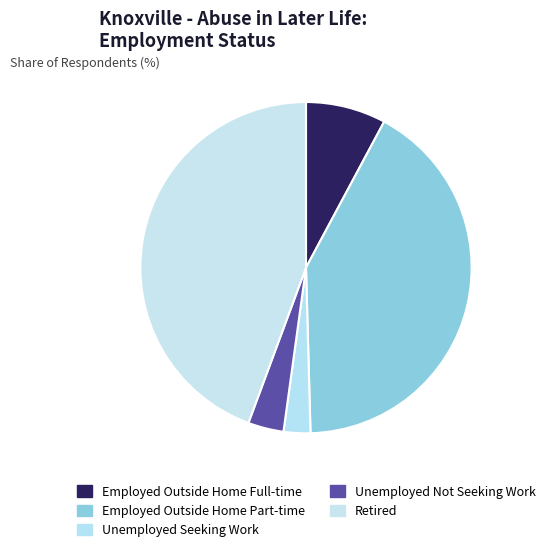

How many slices are in this pie chart?

5